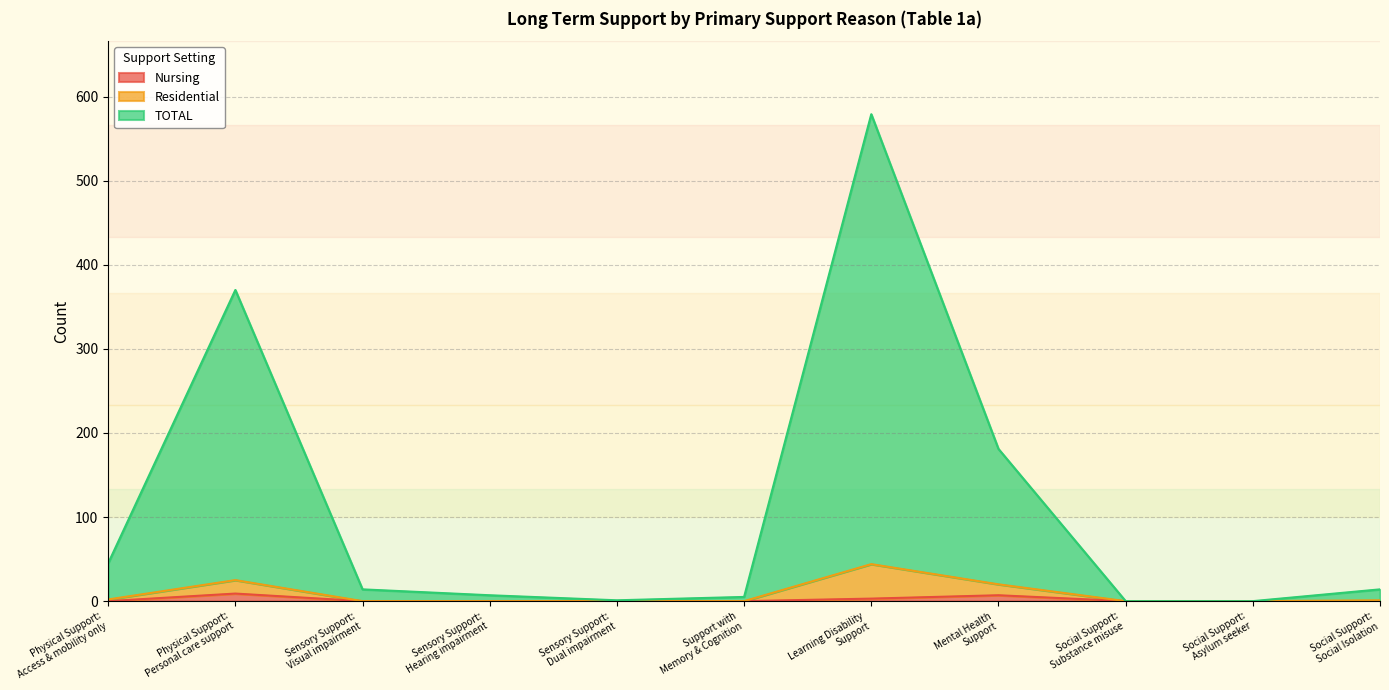

Reading left to right, extract all data points from this chart.

Nursing: Physical Support:
Access & mobility only=0	Physical Support:
Personal care support=9	Sensory Support:
Visual impairment=0	Sensory Support:
Hearing impairment=0	Sensory Support:
Dual impairment=0	Support with
Memory & Cognition=0	Learning Disability
Support=3	Mental Health
Support=7	Social Support:
Substance misuse=0	Social Support:
Asylum seeker=0	Social Support:
Social Isolation=0
Residential: Physical Support:
Access & mobility only=2	Physical Support:
Personal care support=25	Sensory Support:
Visual impairment=0	Sensory Support:
Hearing impairment=0	Sensory Support:
Dual impairment=0	Support with
Memory & Cognition=0	Learning Disability
Support=44	Mental Health
Support=20	Social Support:
Substance misuse=0	Social Support:
Asylum seeker=0	Social Support:
Social Isolation=1
TOTAL: Physical Support:
Access & mobility only=45	Physical Support:
Personal care support=370	Sensory Support:
Visual impairment=14	Sensory Support:
Hearing impairment=7	Sensory Support:
Dual impairment=1	Support with
Memory & Cognition=5	Learning Disability
Support=579	Mental Health
Support=181	Social Support:
Substance misuse=0	Social Support:
Asylum seeker=0	Social Support:
Social Isolation=14